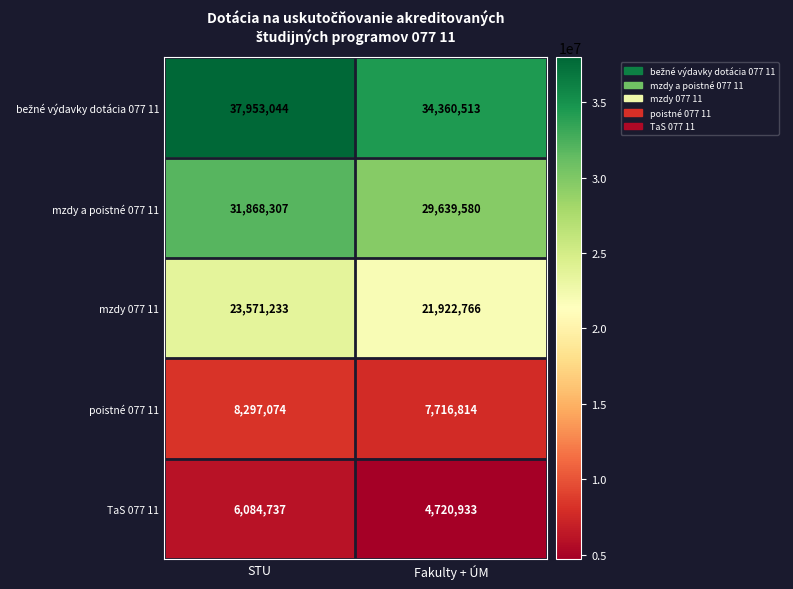

The value of mzdy 077 11 at Fakulty + ÚM is 29107657. True or false?

False